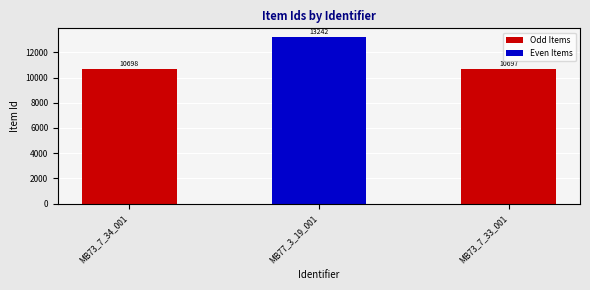

What position from the left is MB73_7_34_001?

1